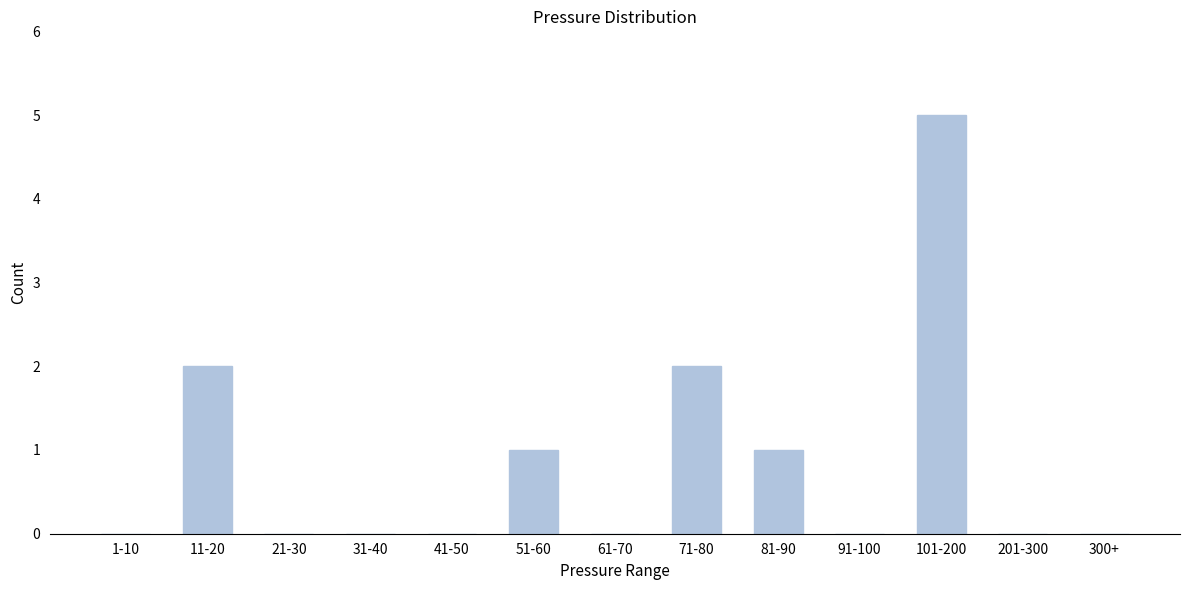

Reading right to left, extract all data points from this chart.

300+=0	201-300=0	101-200=5	91-100=0	81-90=1	71-80=2	61-70=0	51-60=1	41-50=0	31-40=0	21-30=0	11-20=2	1-10=0